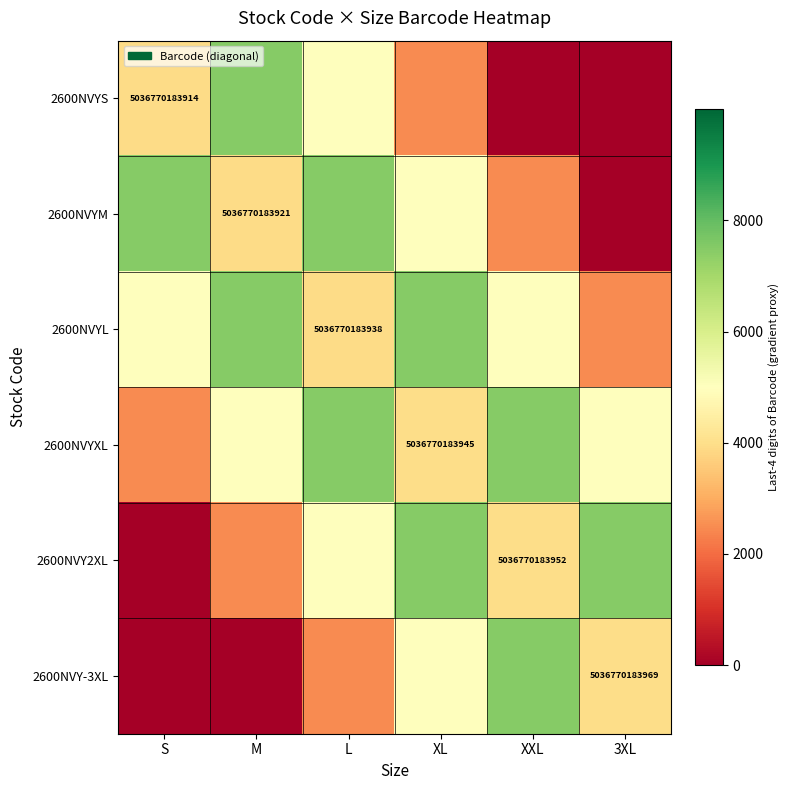

Which category has the lowest value across all series?

XXL